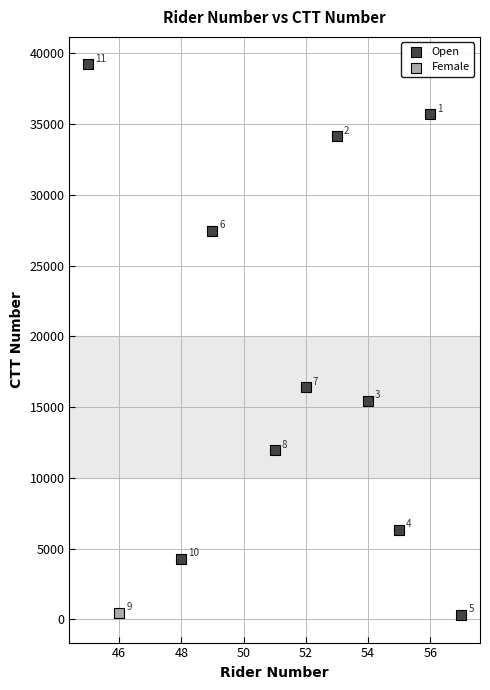

What are all the series names shown in the legend?

Open, Female